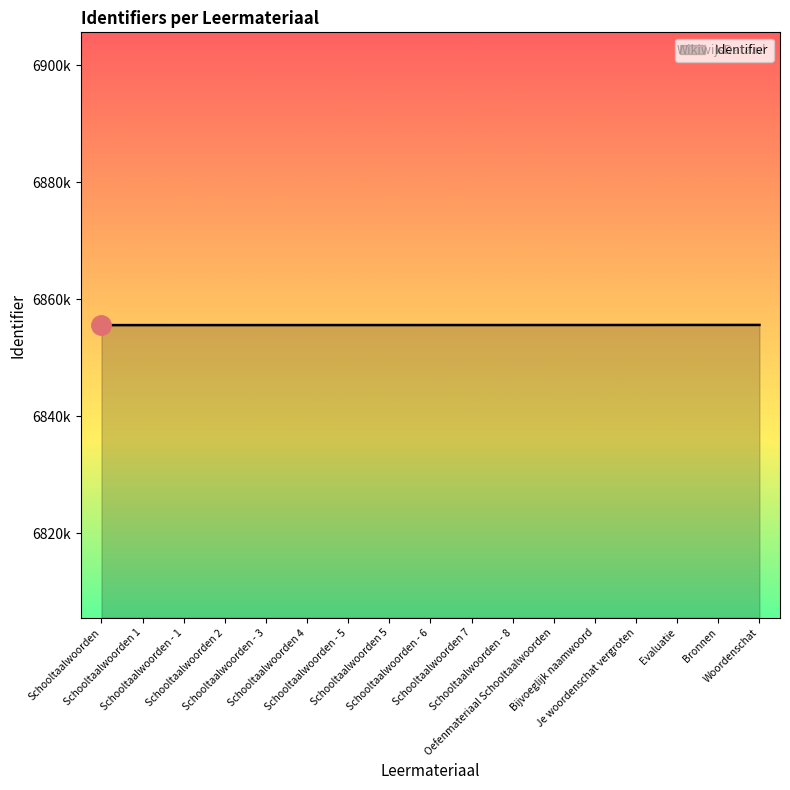

What is the average value?

6855599